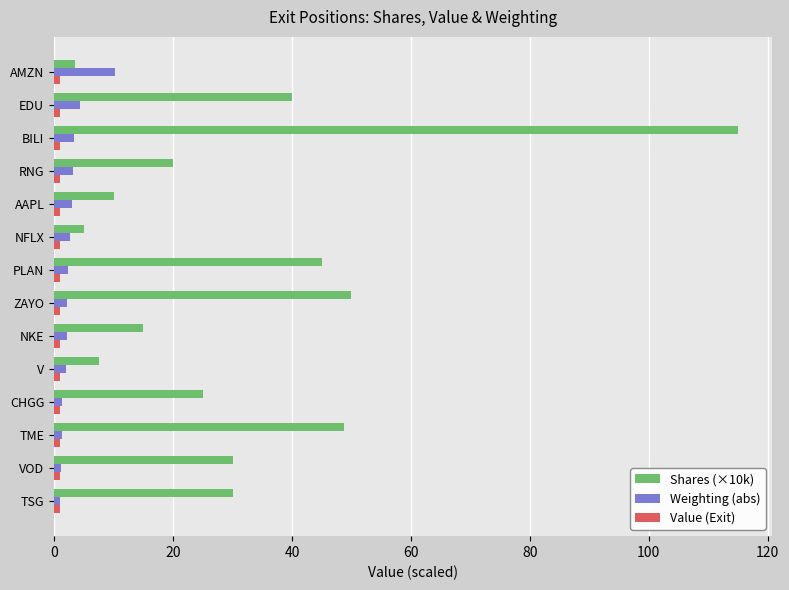

The value of Shares (×10k) at EDU is 40.0. True or false?

True